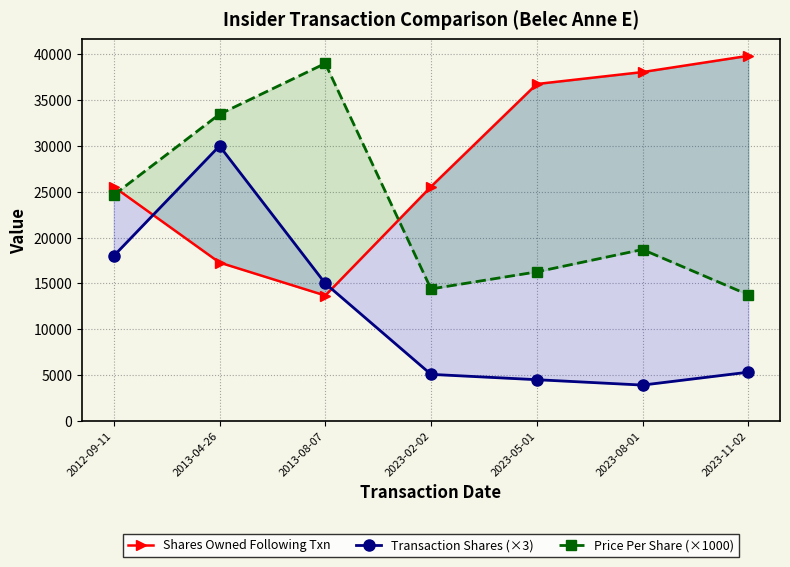

Is it true that Transaction Shares (×3) equals 15000.0 at 2013-08-07?

True